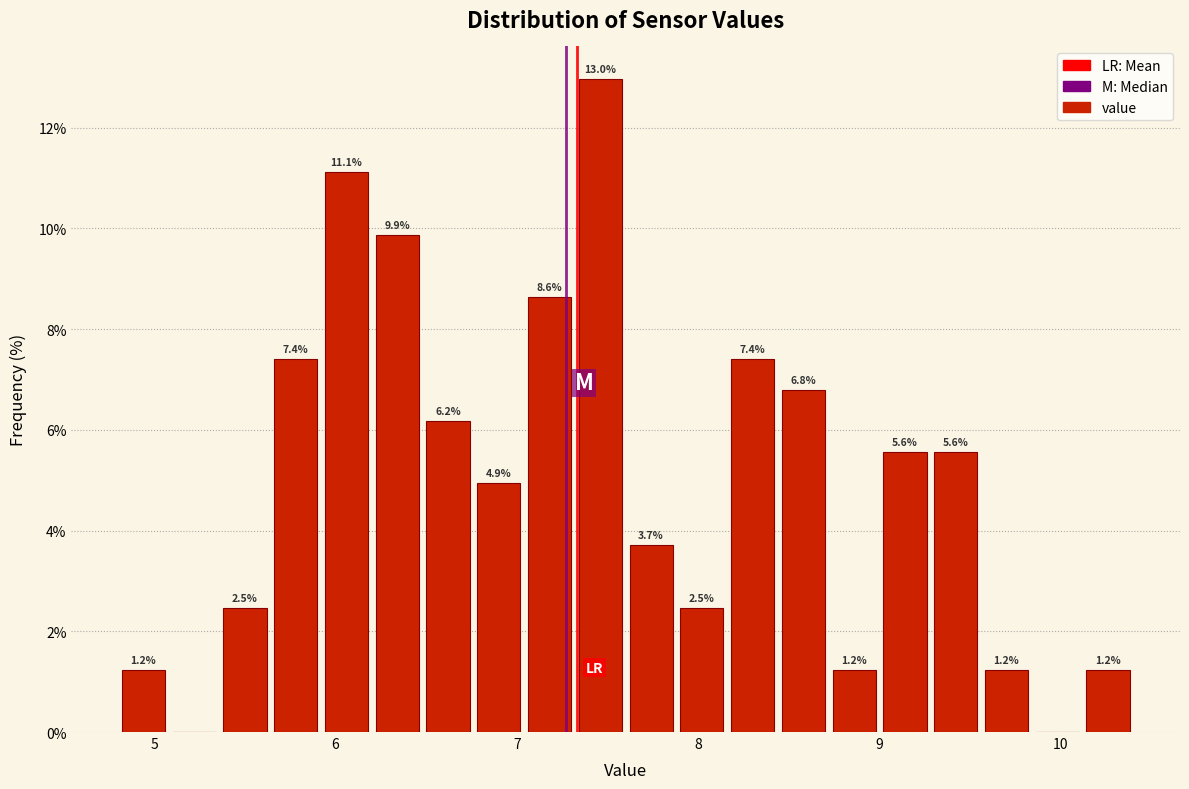

Read against the x-axis, roughly where is the centre of the tallest bar?

7.5